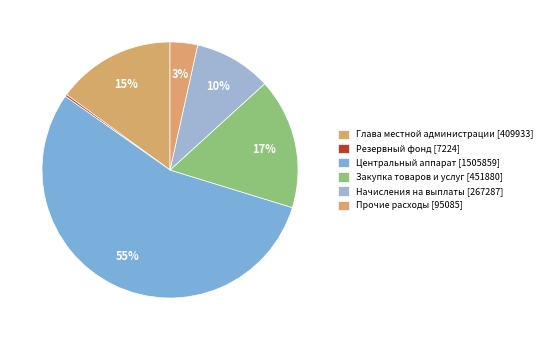

Does any single category account for the majority?

Yes